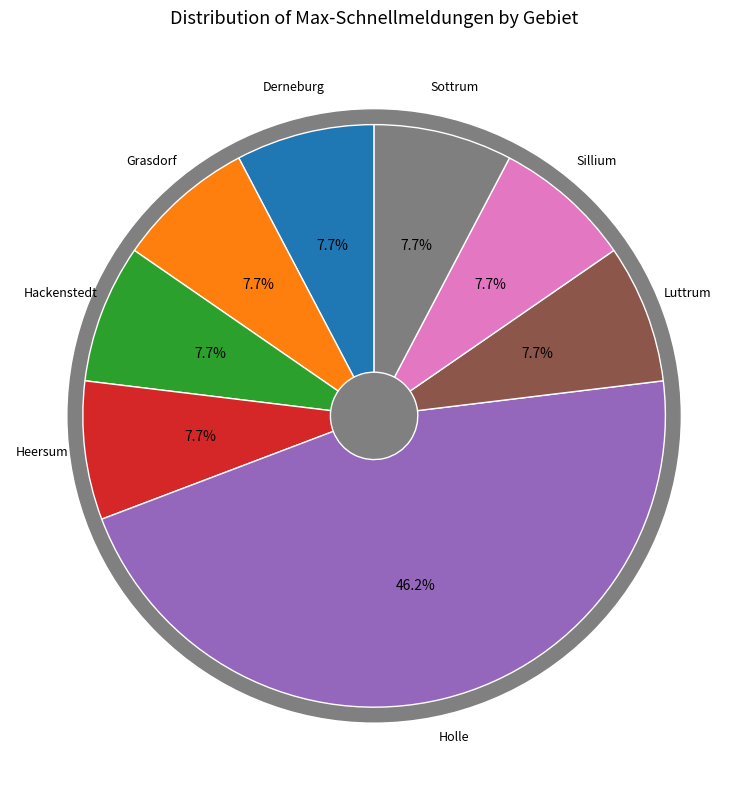

To the nearest percent, what is the difference between the largest and smallest slice percentages?

38%